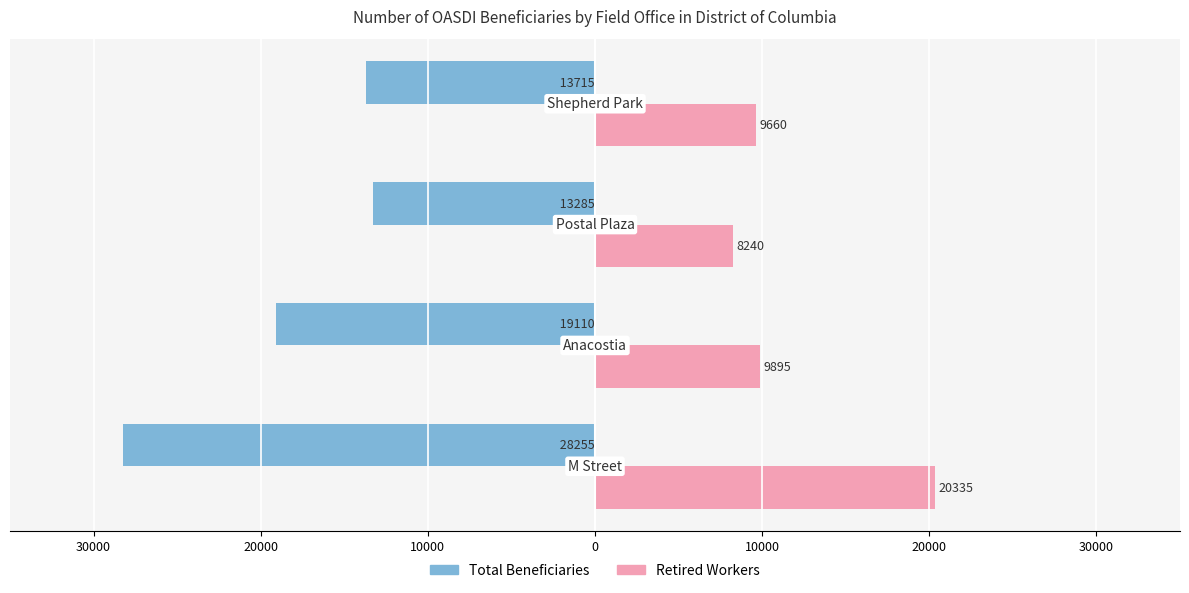

What are all the series names shown in the legend?

Total Beneficiaries, Retired Workers